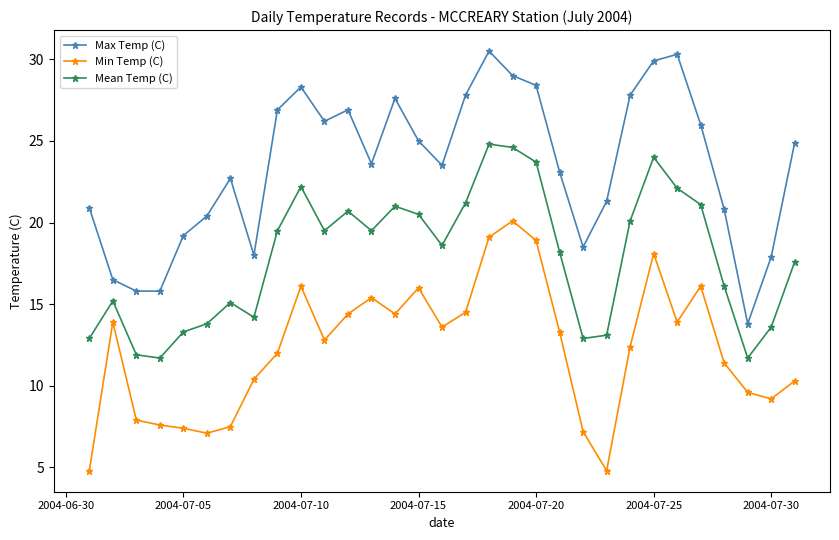

Which series has the largest range (max minus min)?

Max Temp (C)